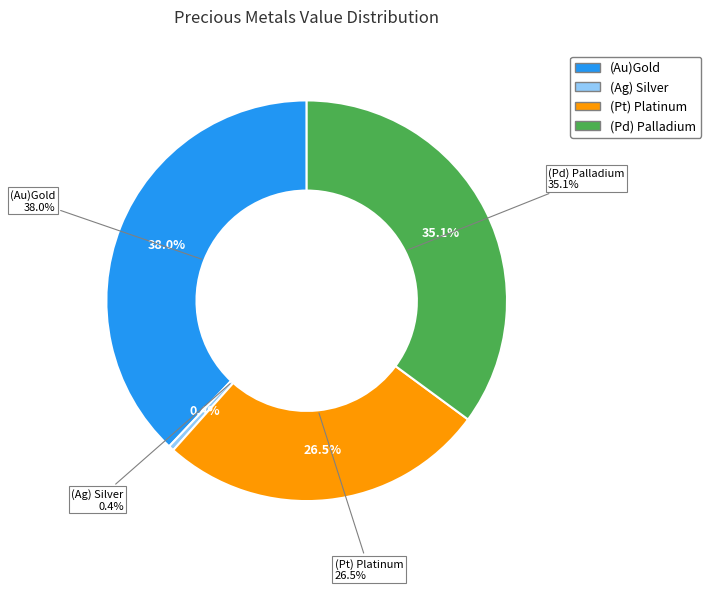

Does (Pt) Platinum represent more than half of the total?

No